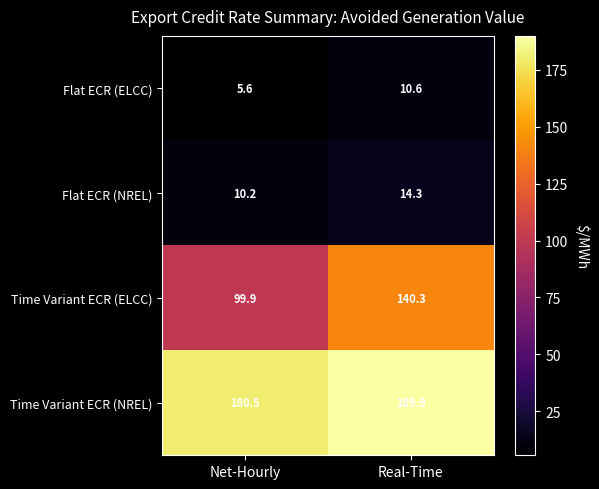

The Flat ECR (NREL) series shows 10.2 at Net-Hourly. True or false?

True